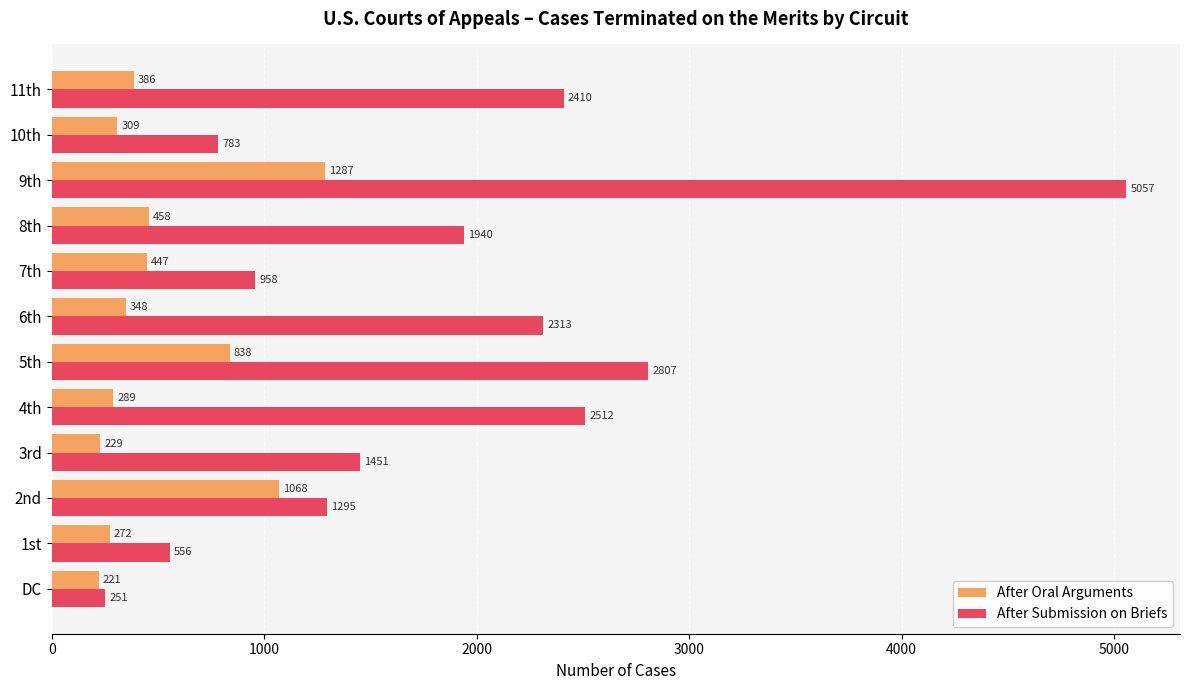

At which label is After Oral Arguments closest to 754?

5th